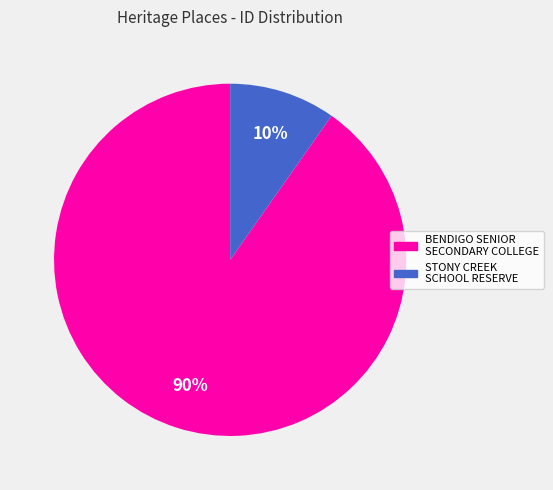

Which has a higher value, BENDIGO SENIOR SECONDARY COLLEGE or STONY CREEK SCHOOL RESERVE?

BENDIGO SENIOR SECONDARY COLLEGE